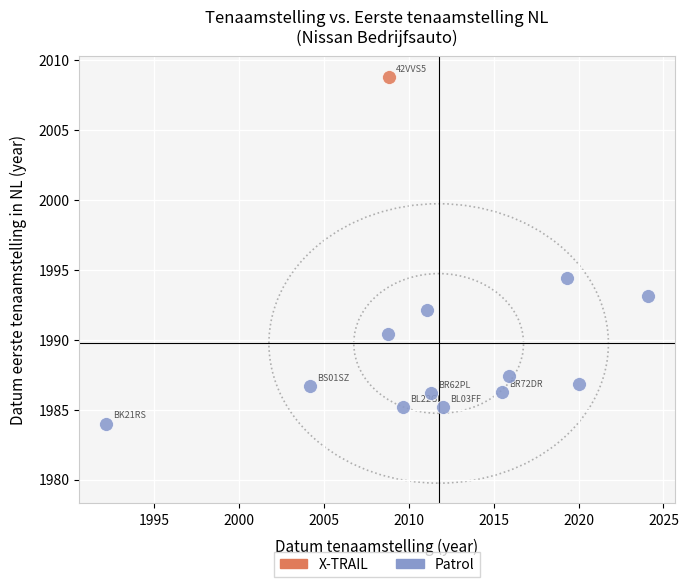

What are all the series names shown in the legend?

X-TRAIL, Patrol